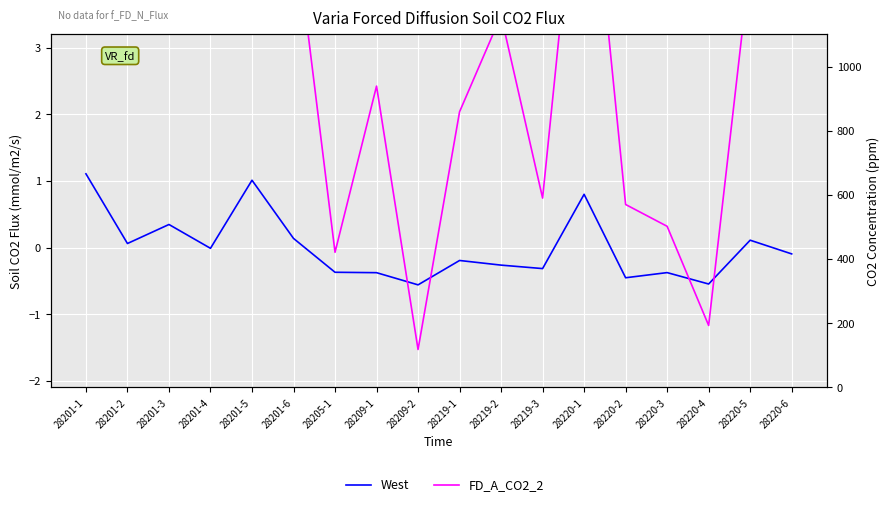

Does the chart display data point markers on the line(s)?

No